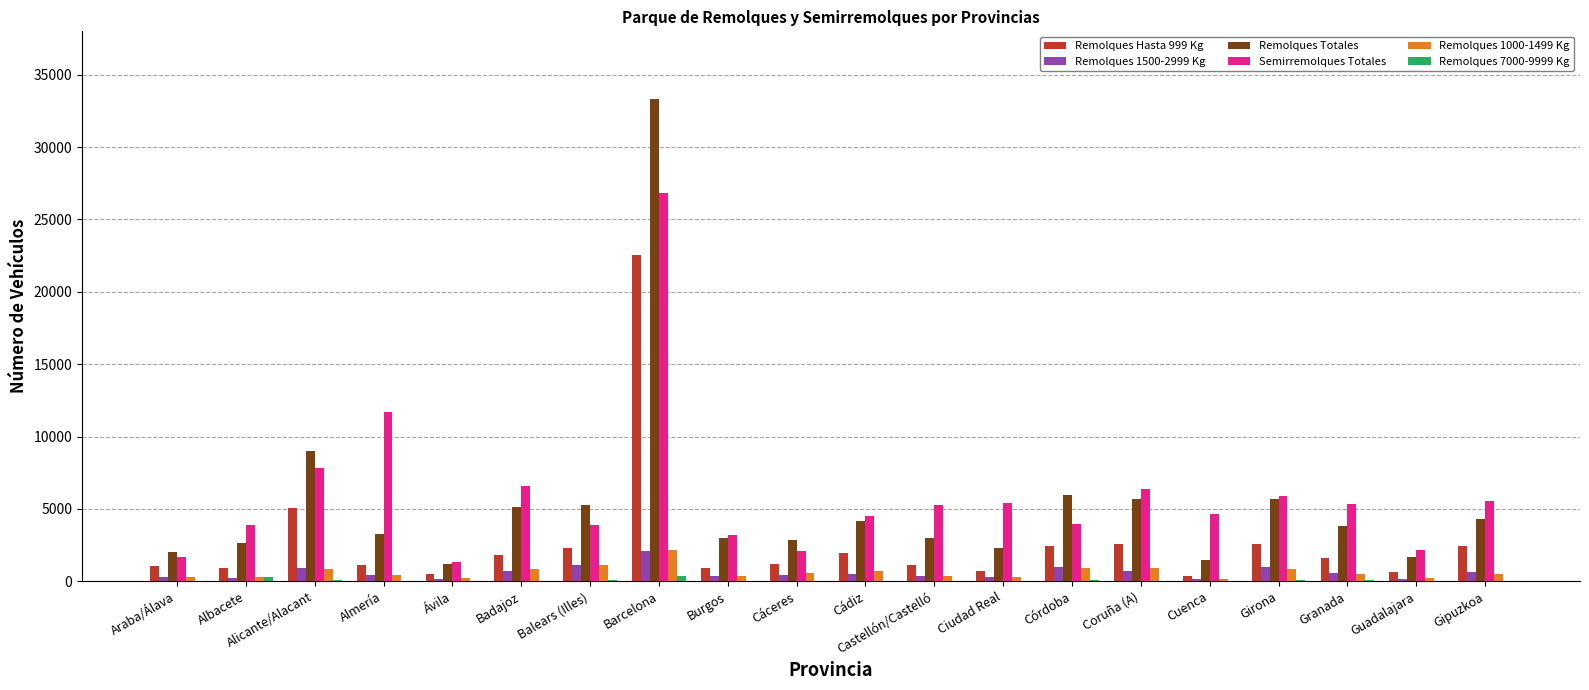

What is the difference between the Remolques 1500-2999 Kg values at Barcelona and Cáceres?

1615